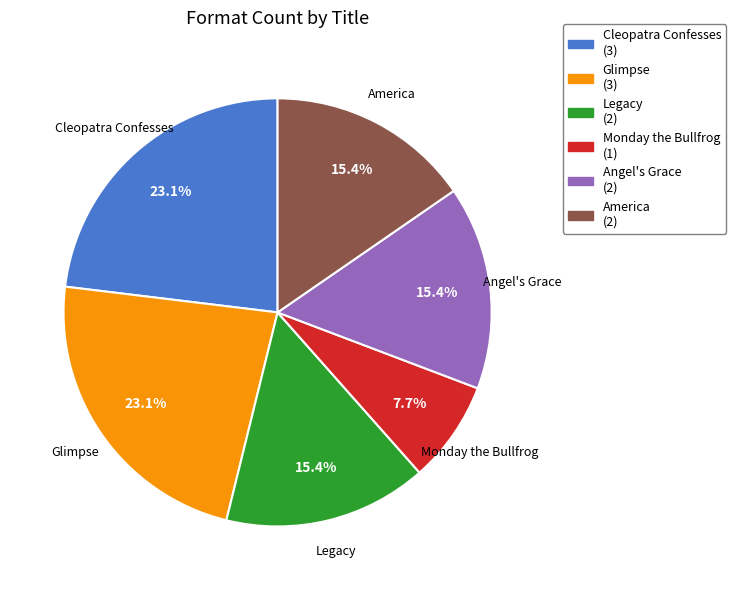

Is there any slice that represents more than half of the pie?

No